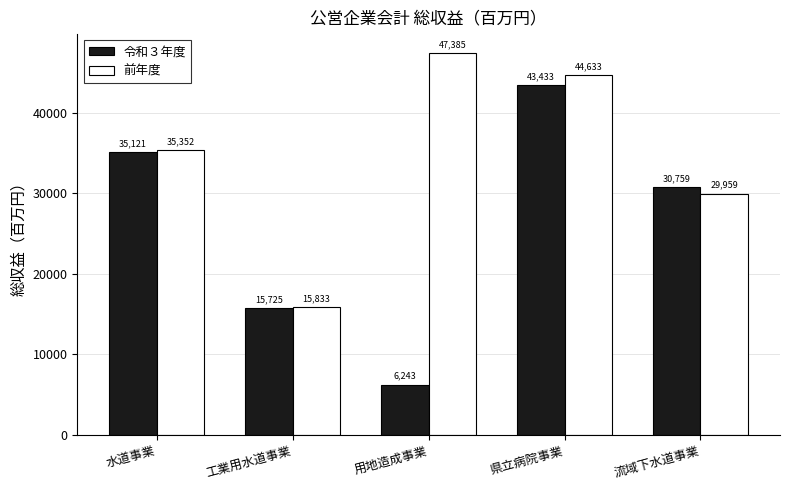

Which label corresponds to the largest value in the chart?

用地造成事業